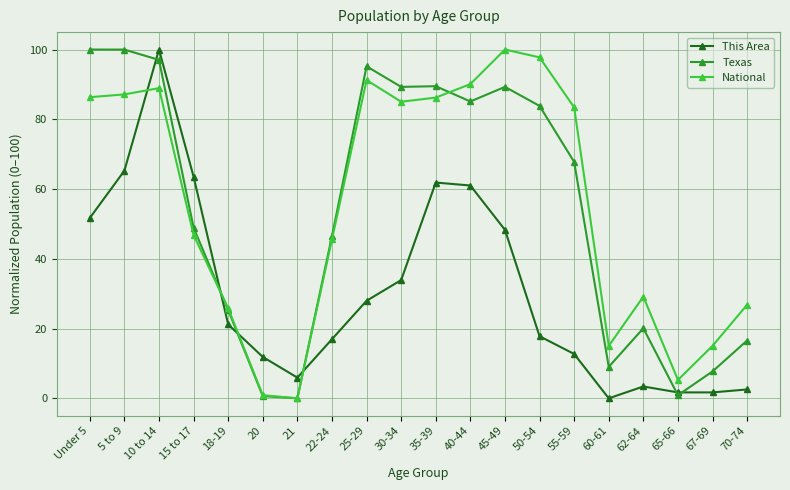

Which series changed the most between 20 and 40-44?

National